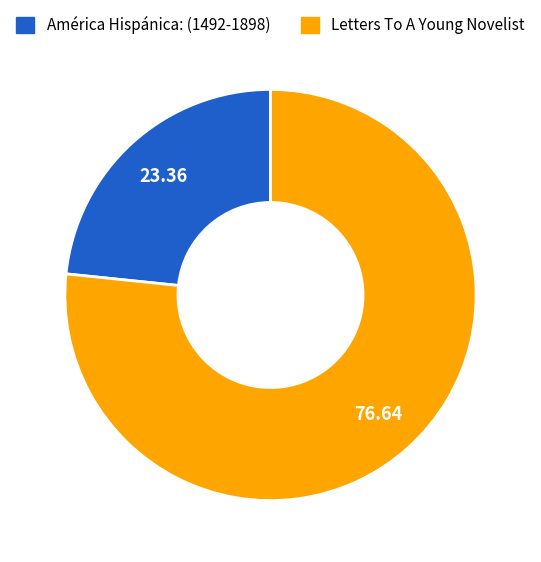

What is the majority slice?

Letters To A Young Novelist